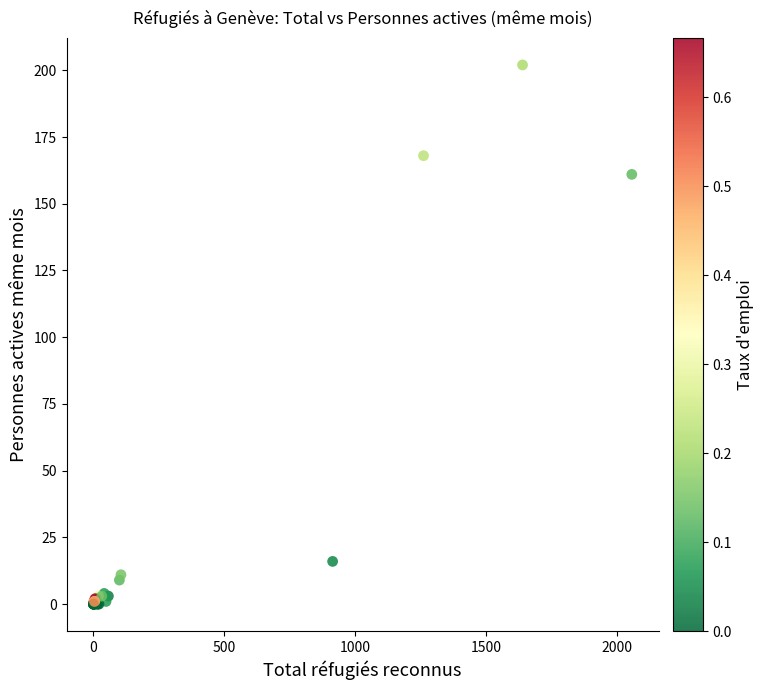

What Y value in the scatter plot is closest to 101?

161